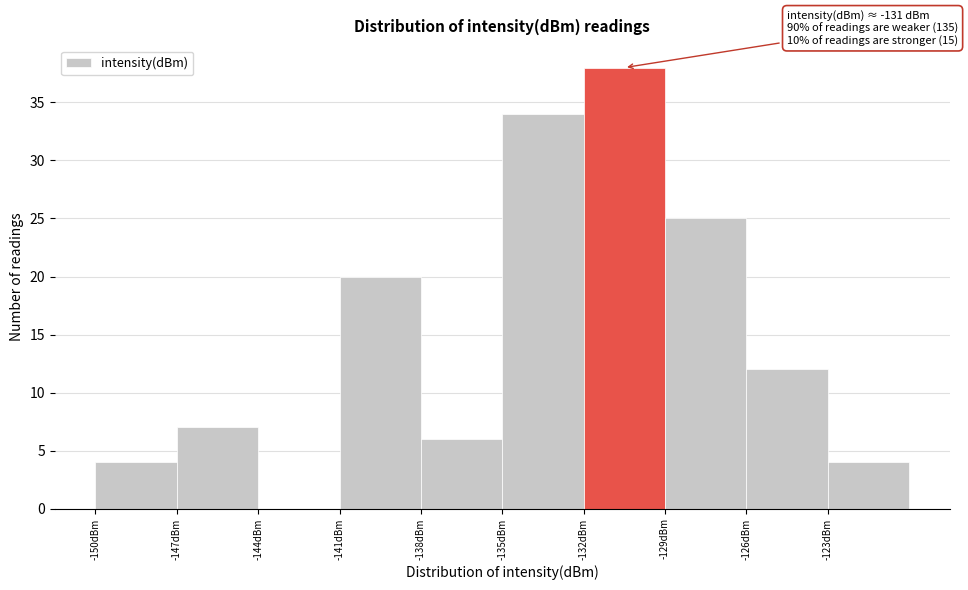

Which range on the x-axis has the tallest bar?

-132 to -129